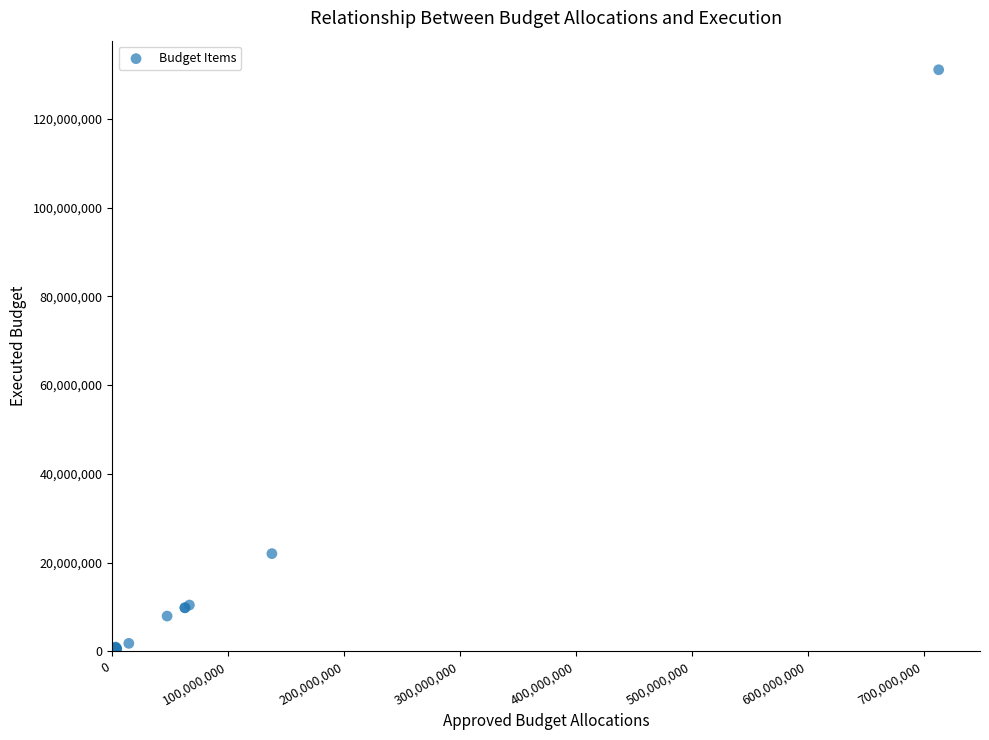

What Y value in the scatter plot is closest to 65523542?

22040810.7